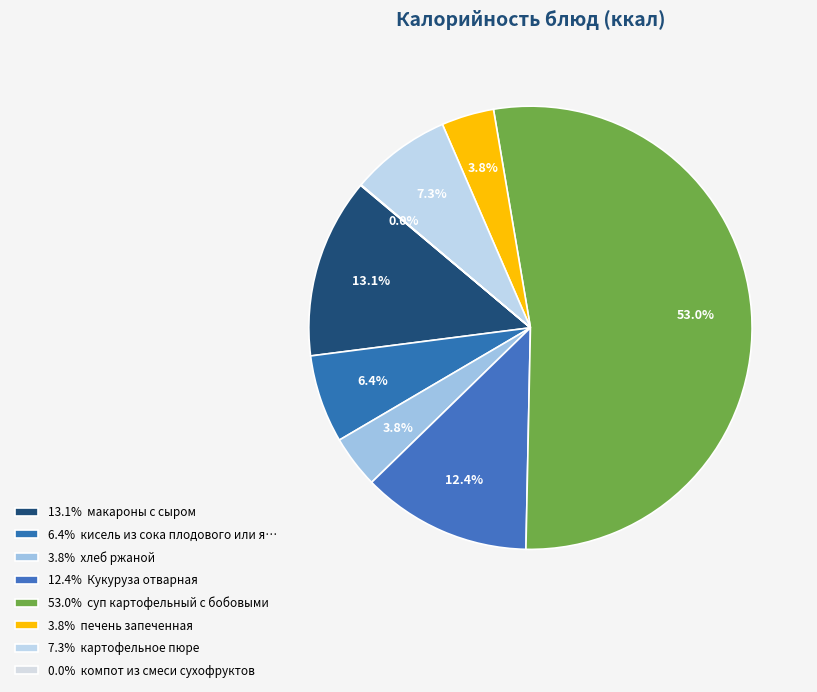

Rank the categories by value from highest to lowest.

суп картофельный с бобовыми, макароны с сыром, Кукуруза отварная, картофельное пюре, кисель из сока плодового или ягодного, печень запеченная, хлеб ржаной, компот из смеси сухофруктов